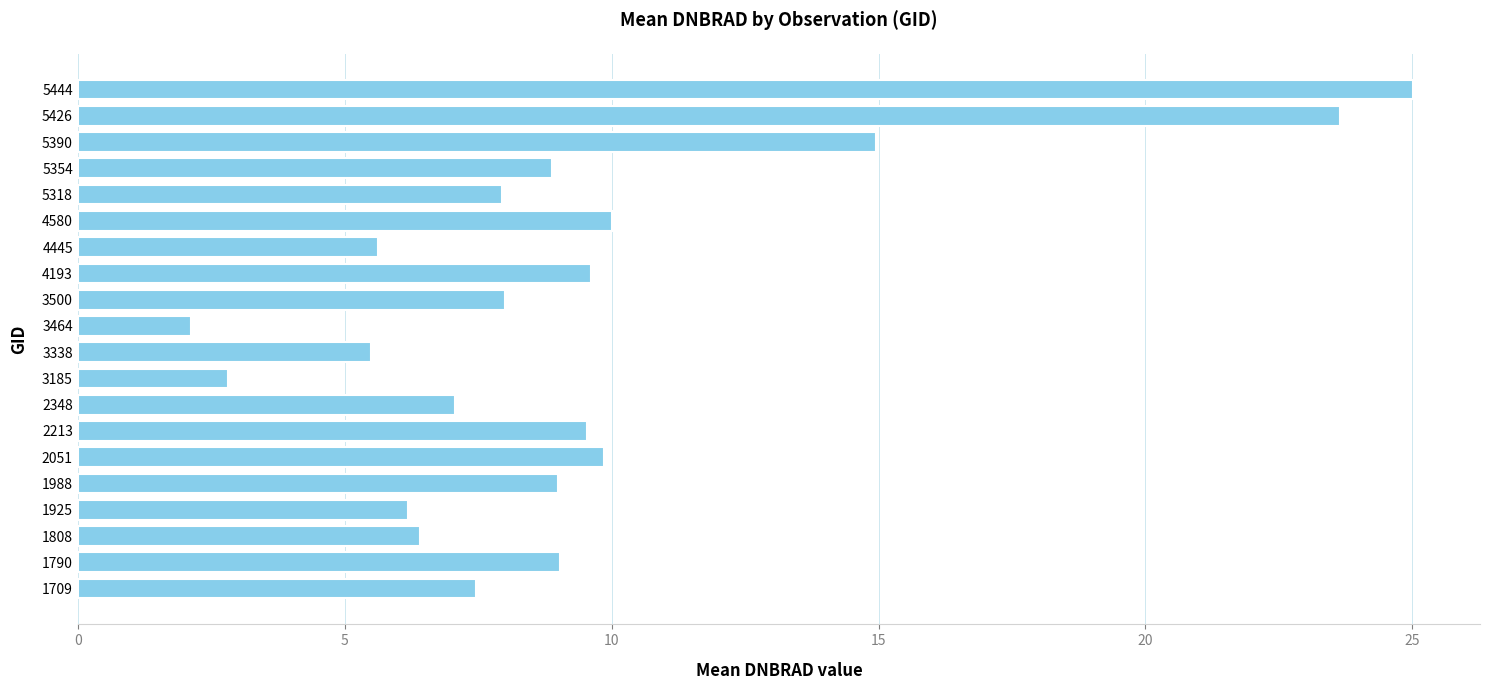

What is the change in value from 1988 to 5444?

+16.0